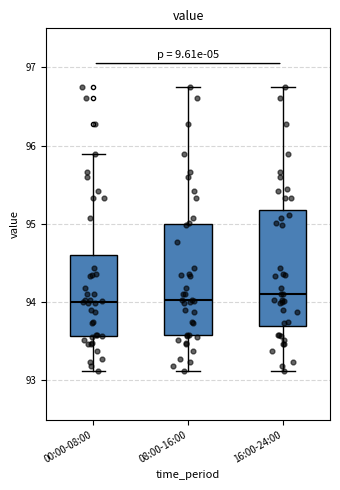

Reading left to right, transcribe this box plot: for each box, give where its median line is, the range the box spans, and where its two whiskers end, as read against the y-axis. The values are not printed on the chart, so give them approximately, as read against the axis.

00:00-08:00: median 94.0, box 93.6 to 94.6, whiskers 93.1 to 95.9
08:00-16:00: median 94.0, box 93.6 to 95.0, whiskers 93.1 to 96.8
16:00-24:00: median 94.1, box 93.7 to 95.2, whiskers 93.1 to 96.8